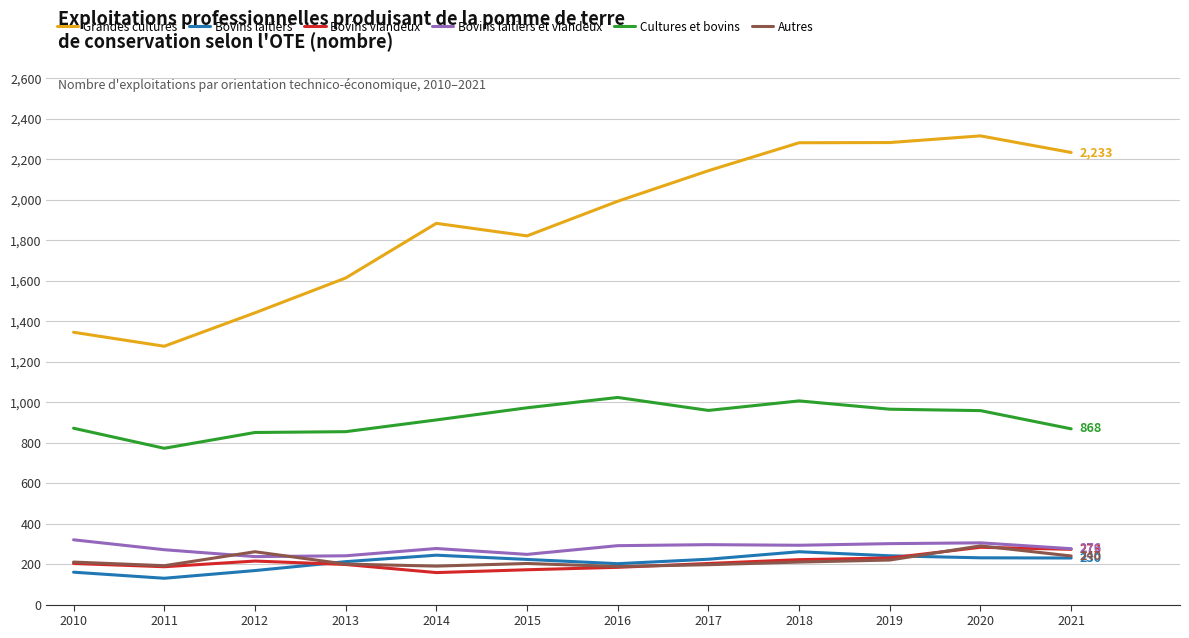

What is the greatest value displayed?

2315